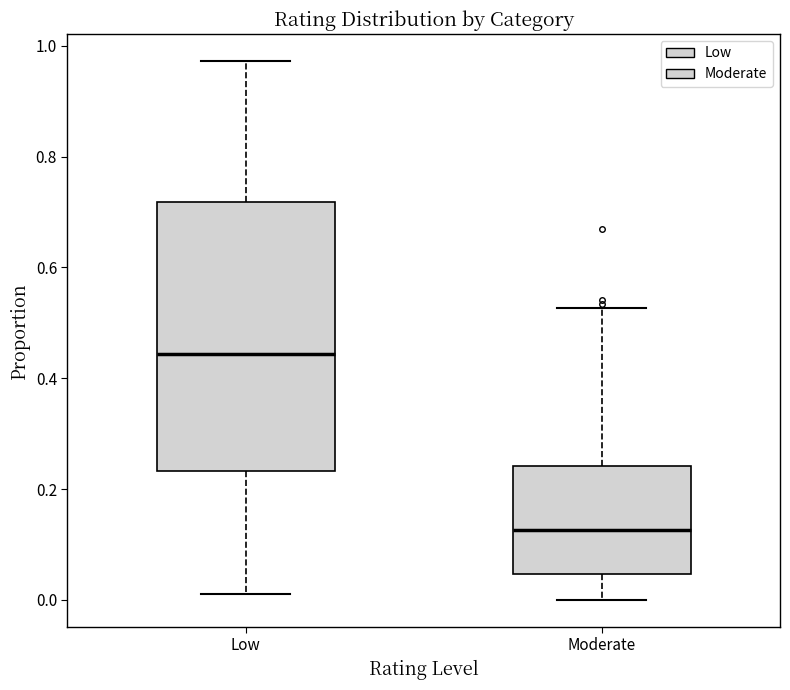

Which box has the lowest median line?

Moderate